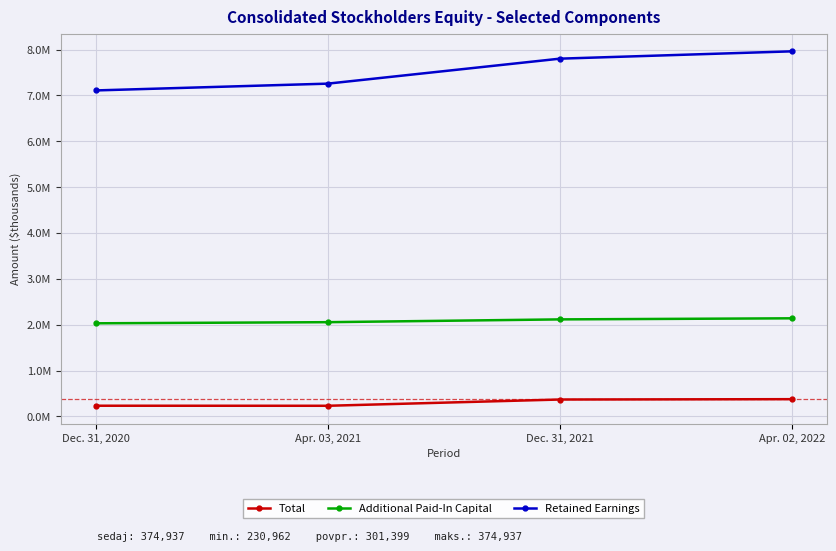

Reading left to right, extract all data points from this chart.

Total: Dec. 31, 2020=232144	Apr. 03, 2021=230962	Dec. 31, 2021=367554	Apr. 02, 2022=374937
Additional Paid-In Capital: Dec. 31, 2020=2029465	Apr. 03, 2021=2054076	Dec. 31, 2021=2114880	Apr. 02, 2022=2138426
Retained Earnings: Dec. 31, 2020=7107989	Apr. 03, 2021=7256116	Dec. 31, 2021=7800832	Apr. 02, 2022=7960663